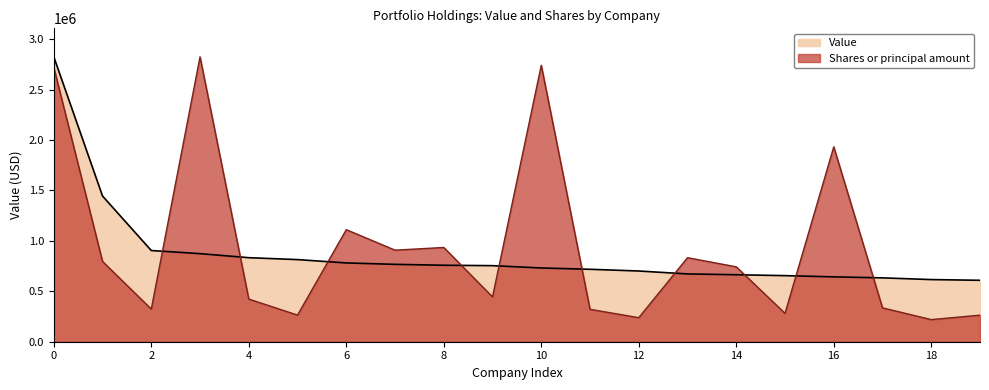

The Value series shows 452865.8 at INVESCO LTD. True or false?

False